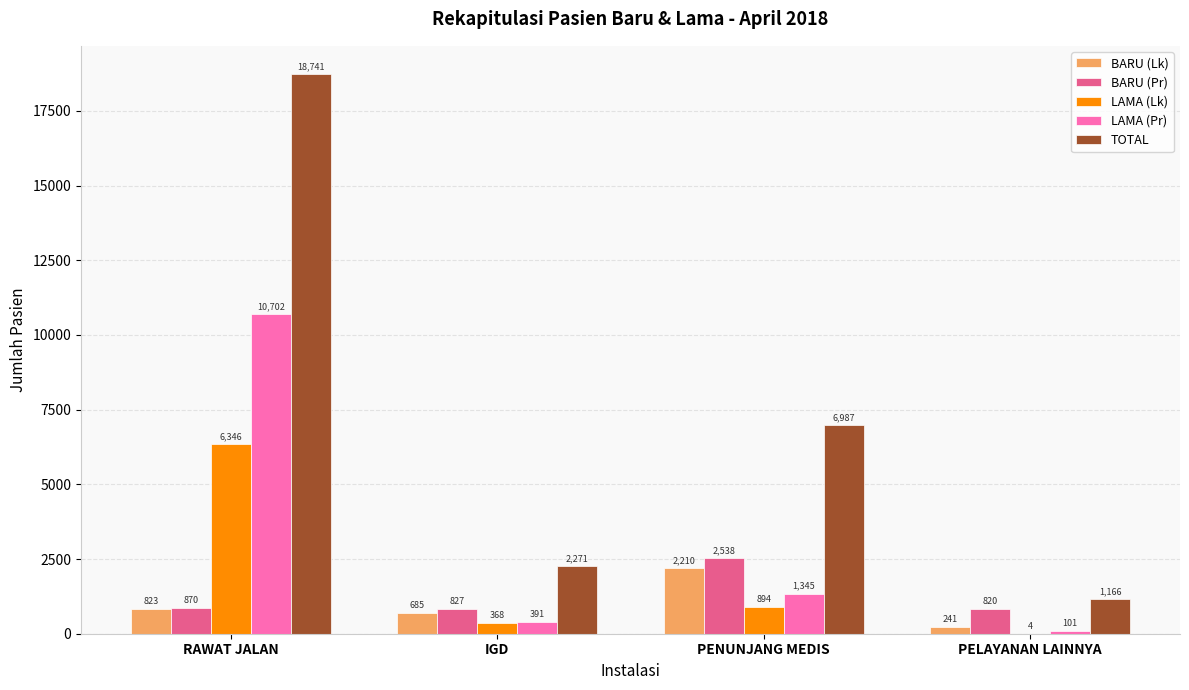

Which category has the highest value across all series?

RAWAT JALAN